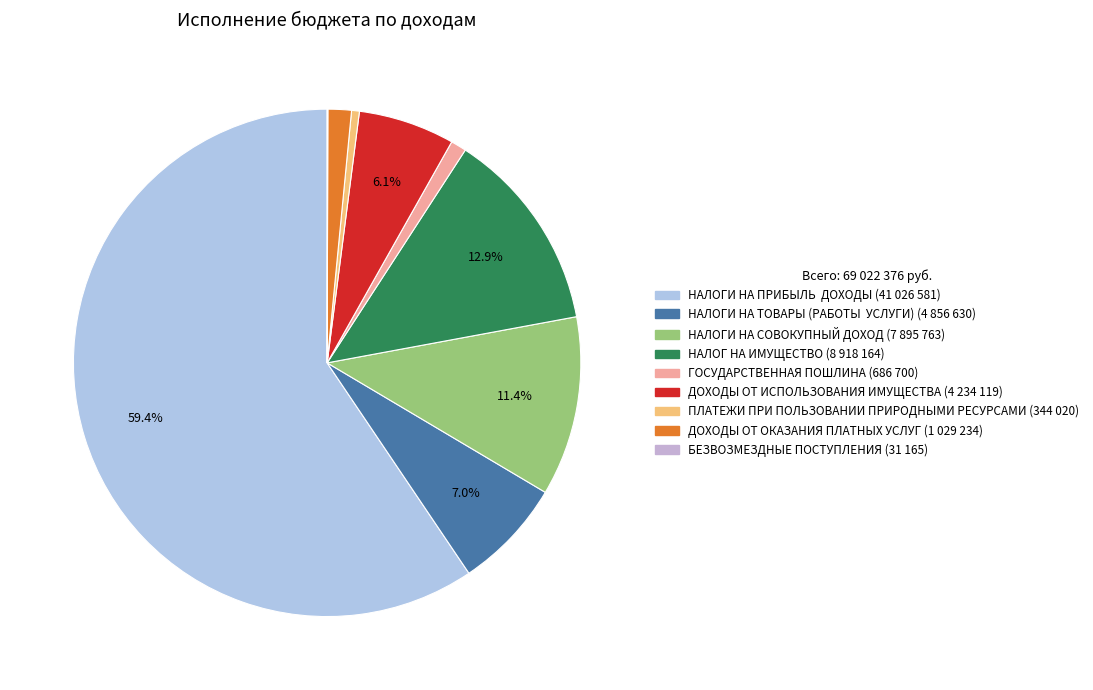

Which category has the smallest portion of the pie?

БЕЗВОЗМЕЗДНЫЕ ПОСТУПЛЕНИЯ